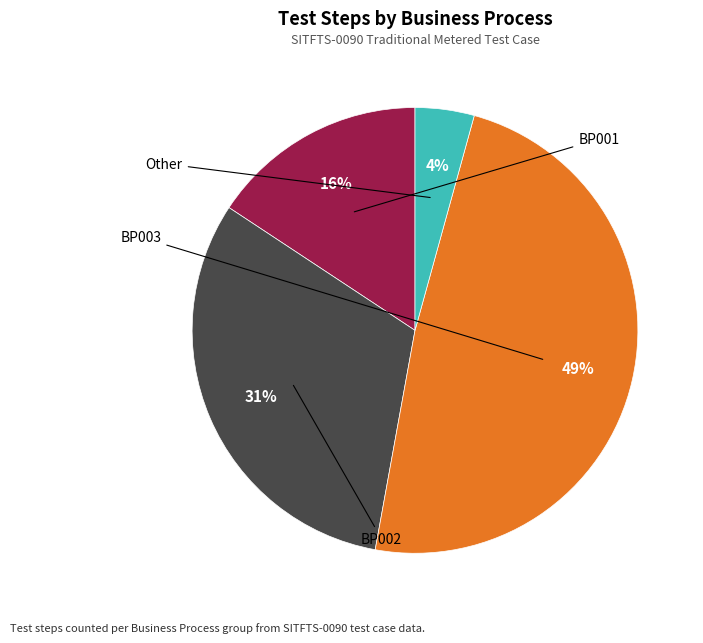

To the nearest percent, what percentage of the pie is Other?

4%